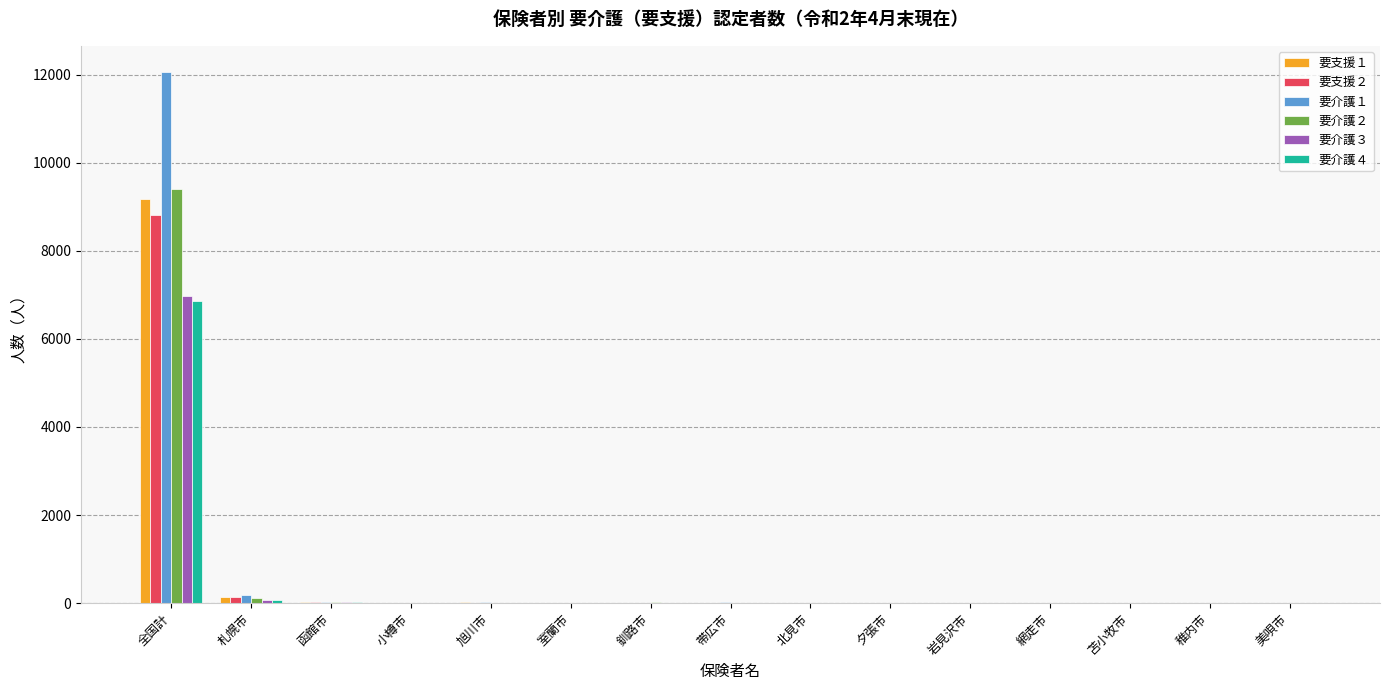

Are the bars horizontal?

No